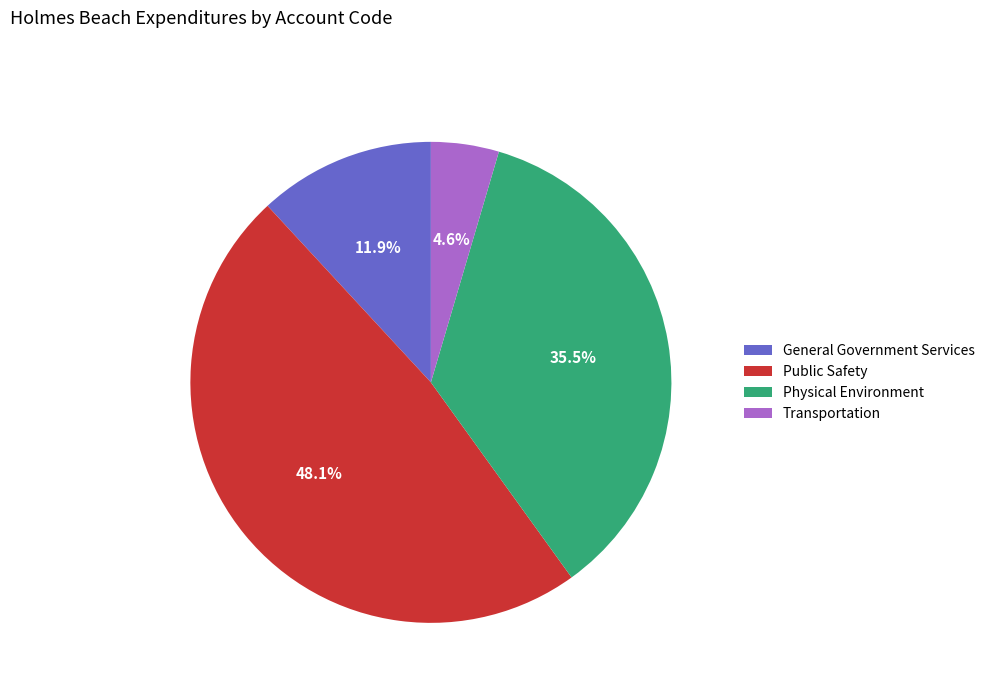

Between General Government Services and Physical Environment, which is larger?

Physical Environment